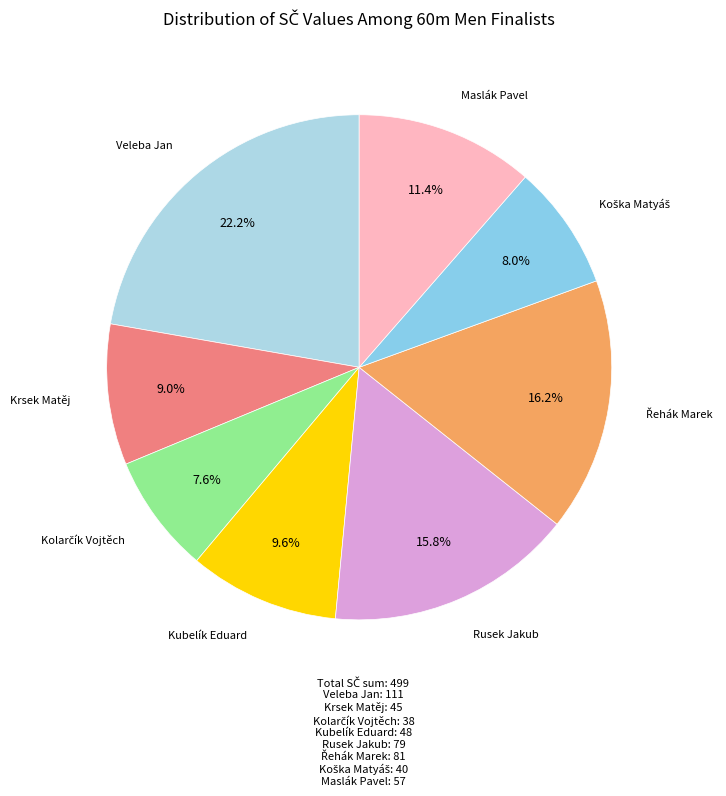

How many segments does this pie chart have?

8